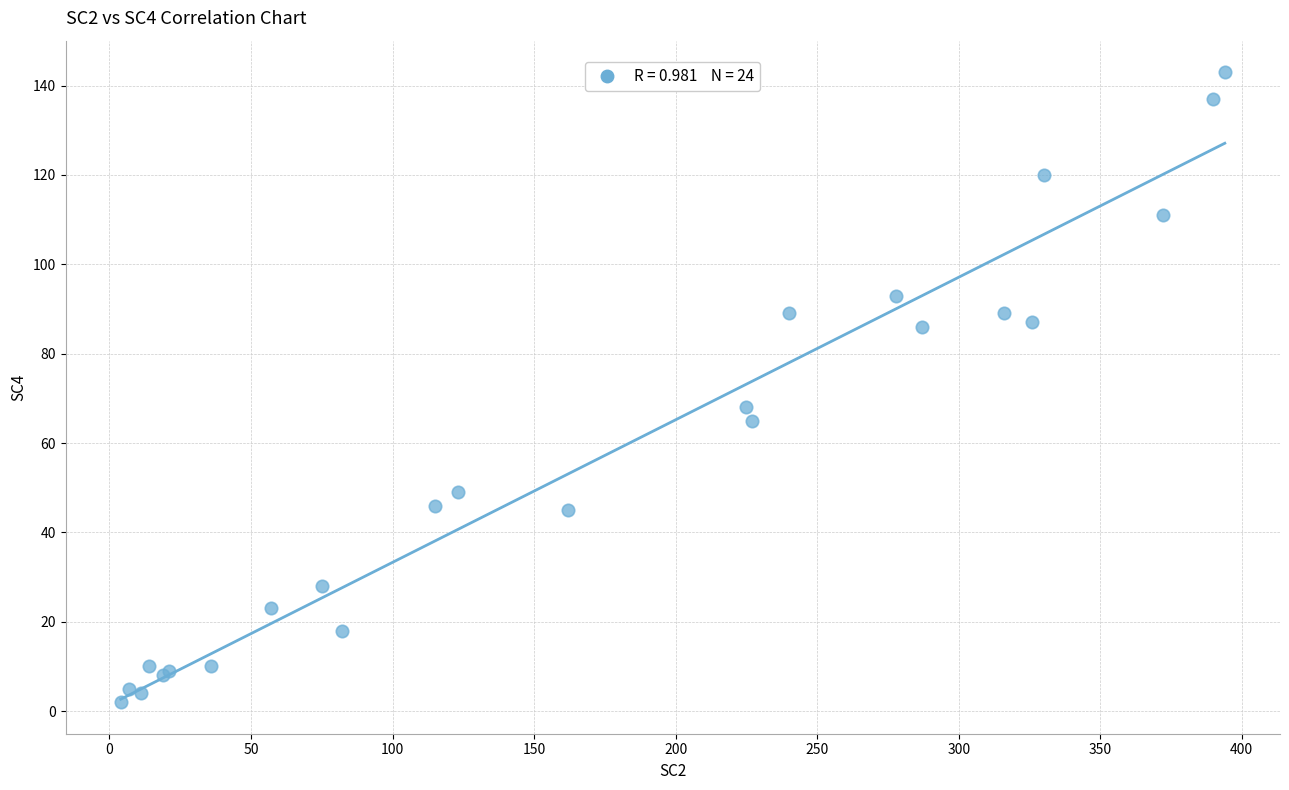

What Y value in the scatter plot is closest to 72?

68